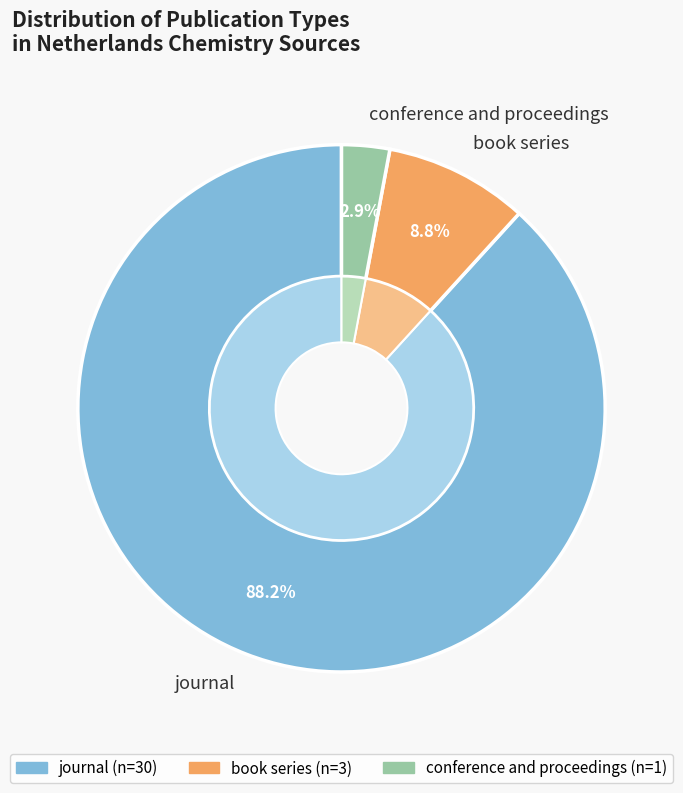

How many segments does this pie chart have?

3